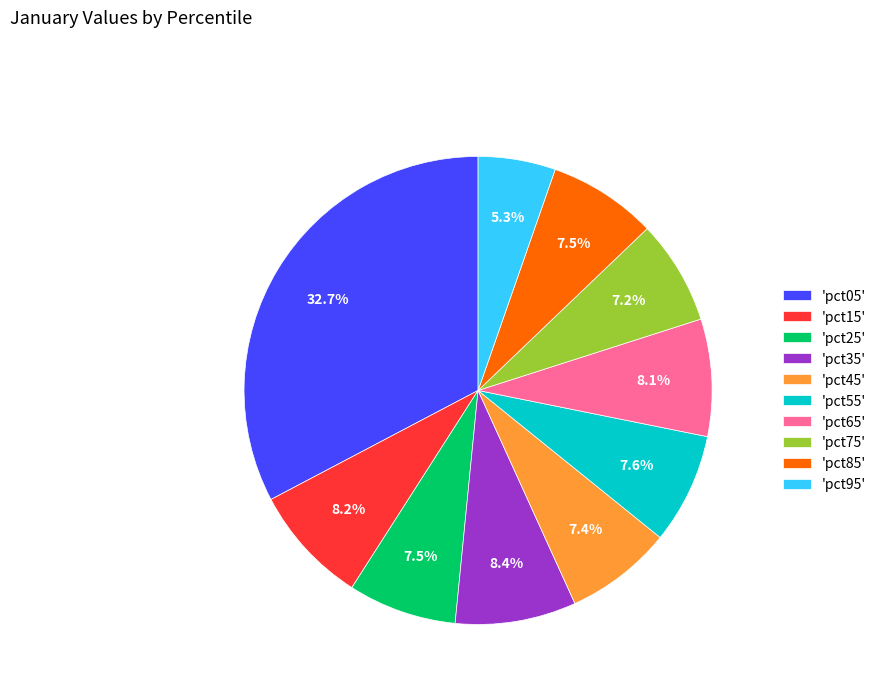

Is 'pct15' the majority of the pie?

No